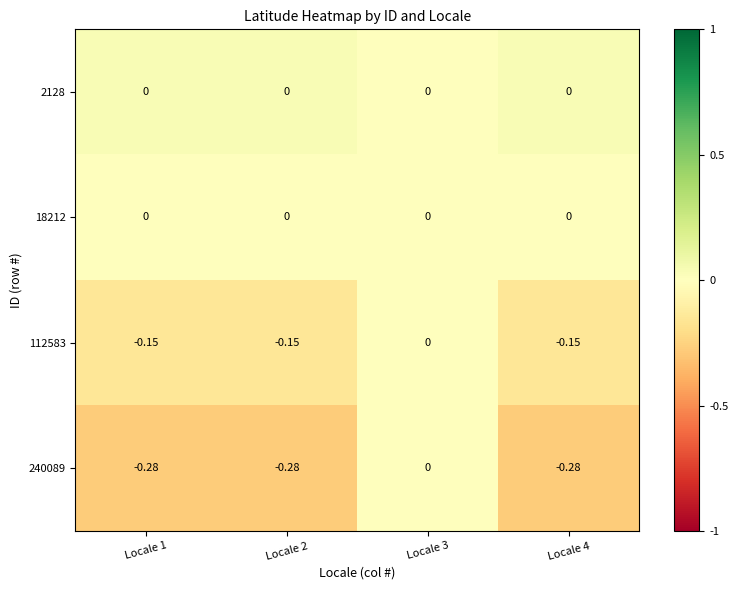

Is the value of 2128 at Locale 3 greater than the value of 112583 at Locale 4?

Yes